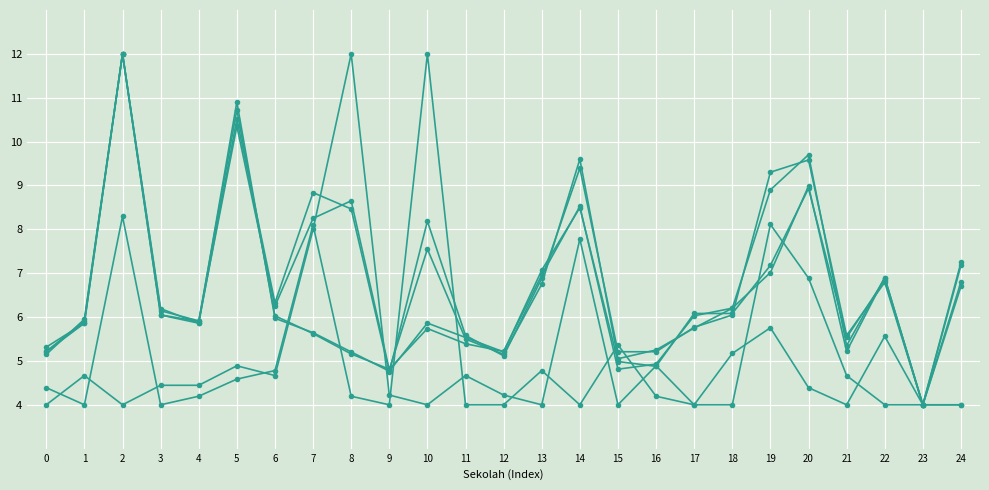

The Siswa Pemberian series shows 7.9 at 8. True or false?

False